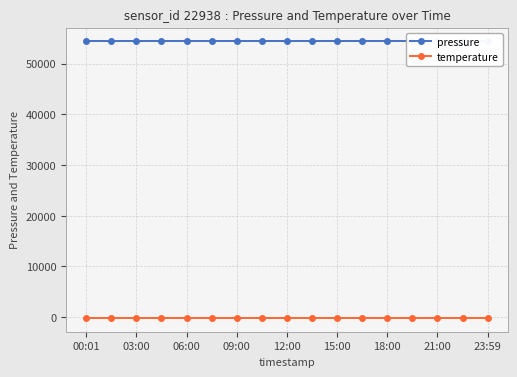

True or false: temperature and pressure cross at least once.

False